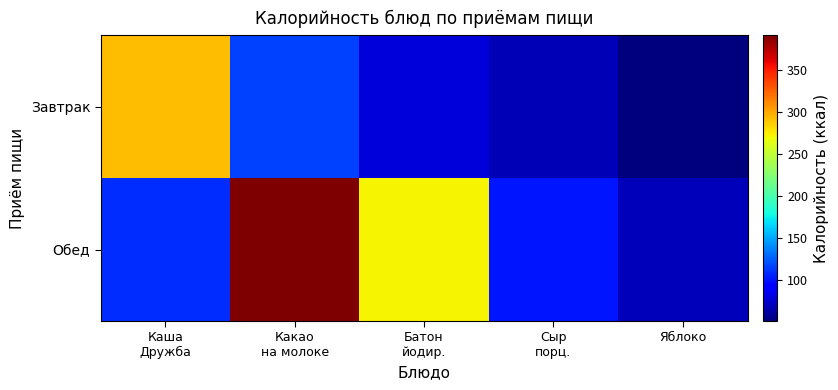

At how many categories does at least one series exceed 291?

2